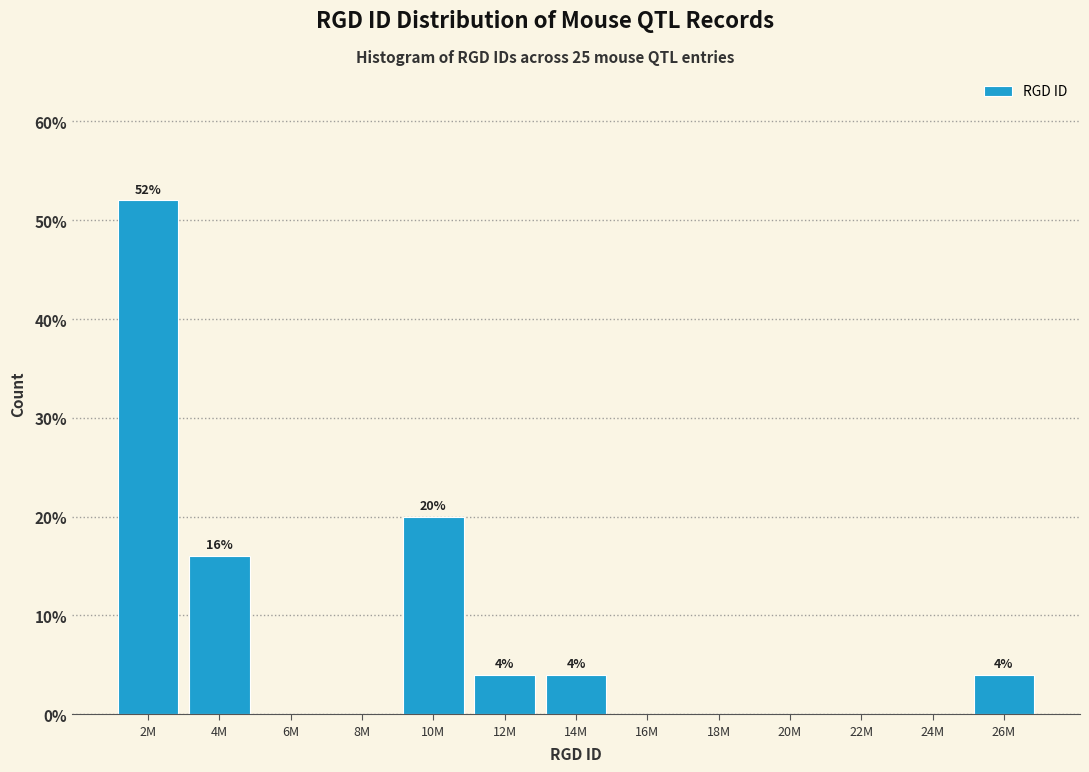

Reading right to left, what are all the values shown in this chart?

26M=4	24M=0	22M=0	20M=0	18M=0	16M=0	14M=4	12M=4	10M=20	8M=0	6M=0	4M=16	2M=52